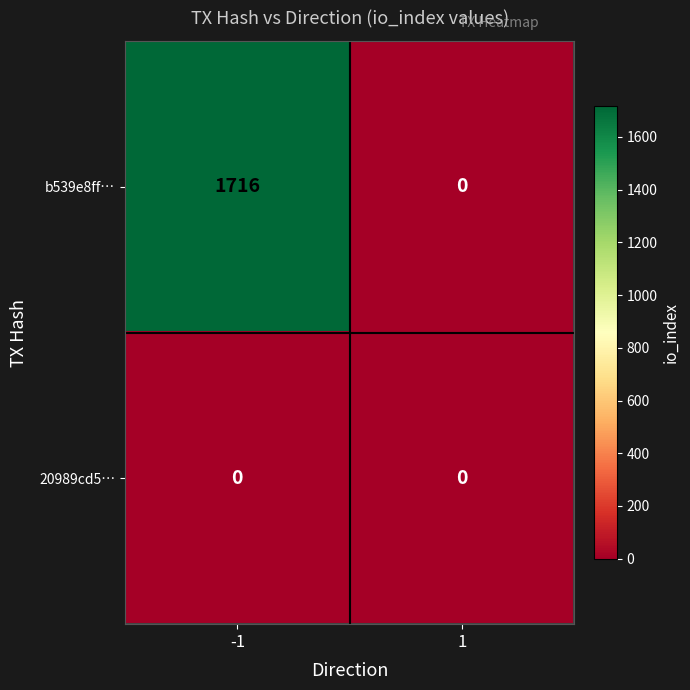

At which category is the sum across all series the highest?

-1